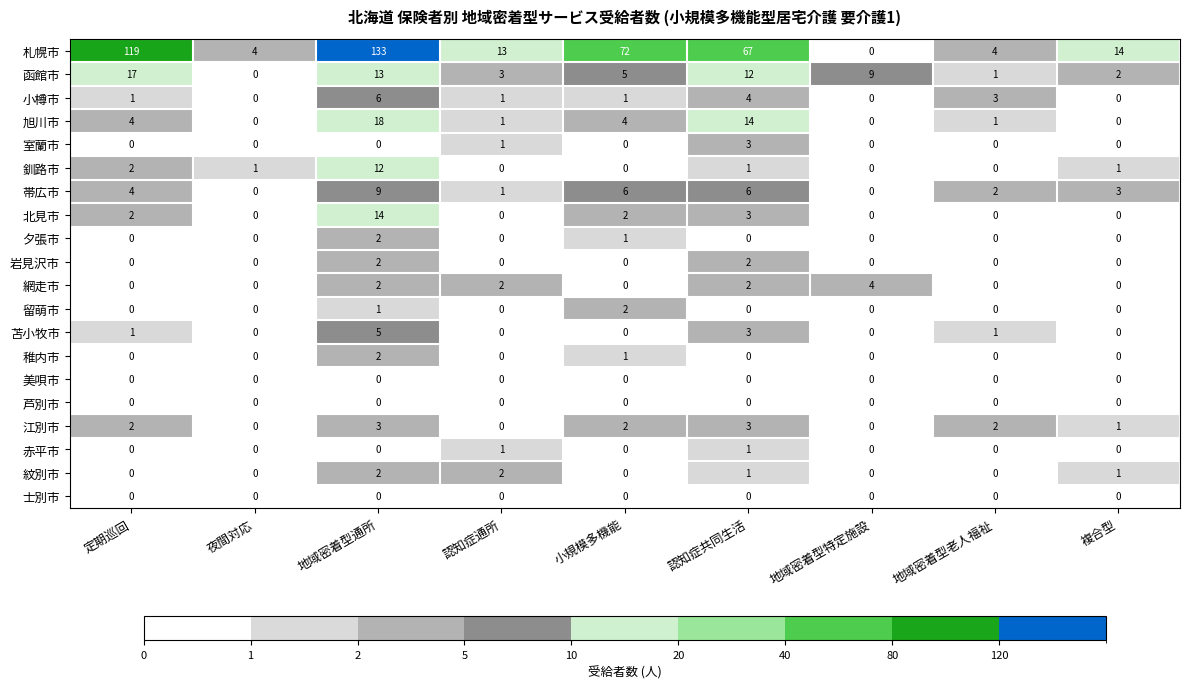

How many distinct data groups are displayed?

20